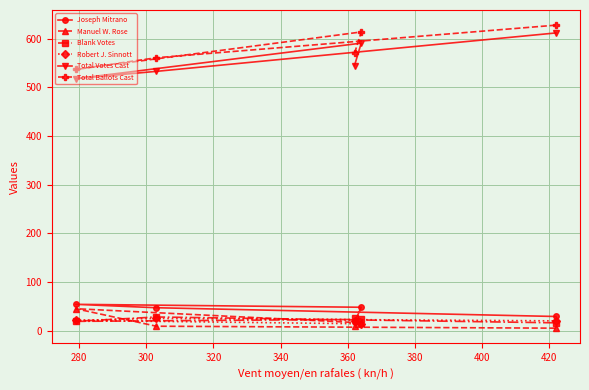

What is the greatest value displayed?

628